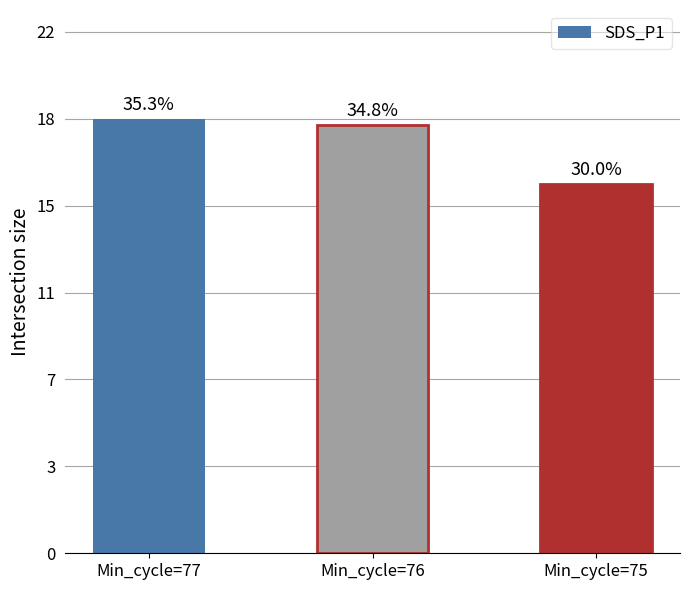

At which category does the chart reach its minimum across all series?

Min_cycle=75